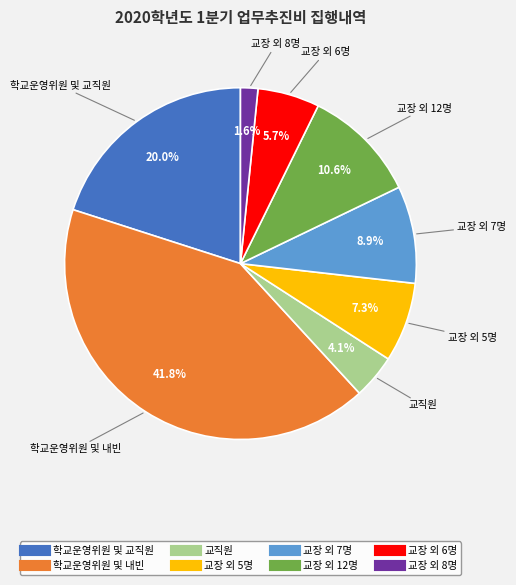

To the nearest percent, what is the difference between the largest and smallest slice percentages?

40%